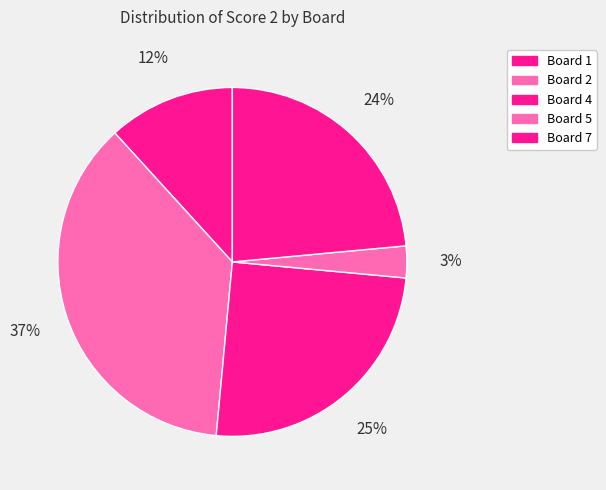

What is the smallest slice in the pie chart?

Board 5